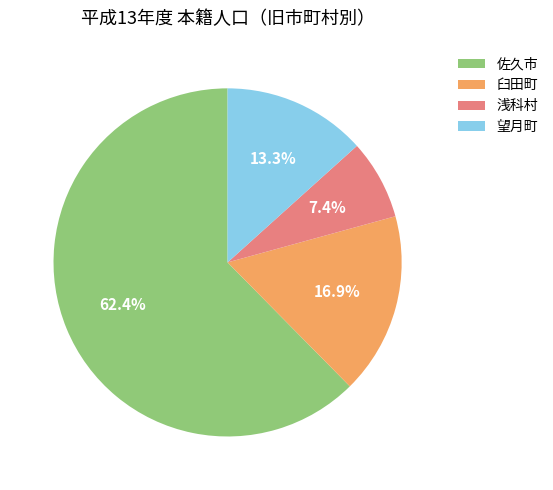

Which category accounts for the majority?

佐久市